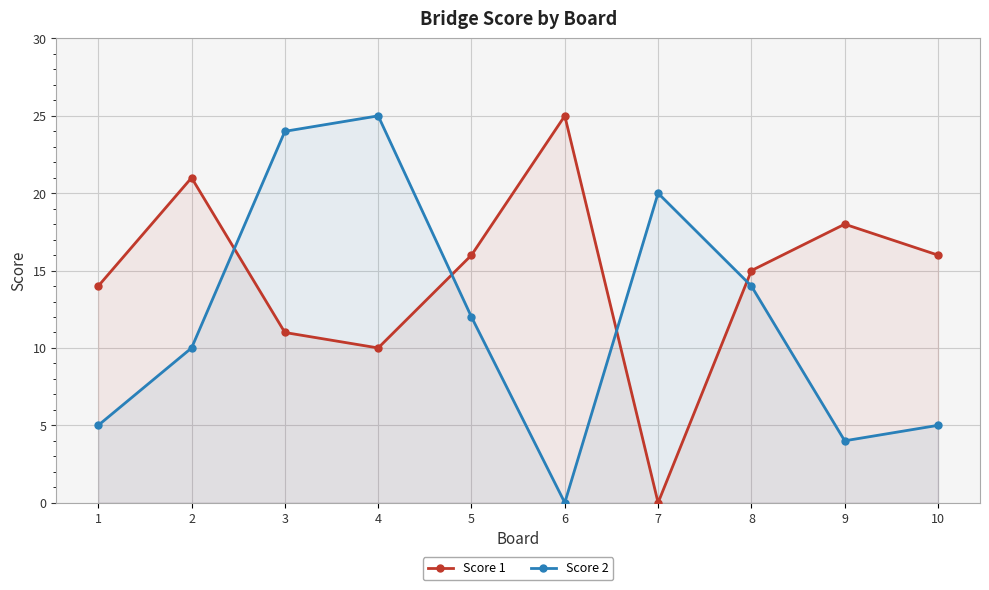

At 10, list the series in order from largest to smallest.

Score 1, Score 2